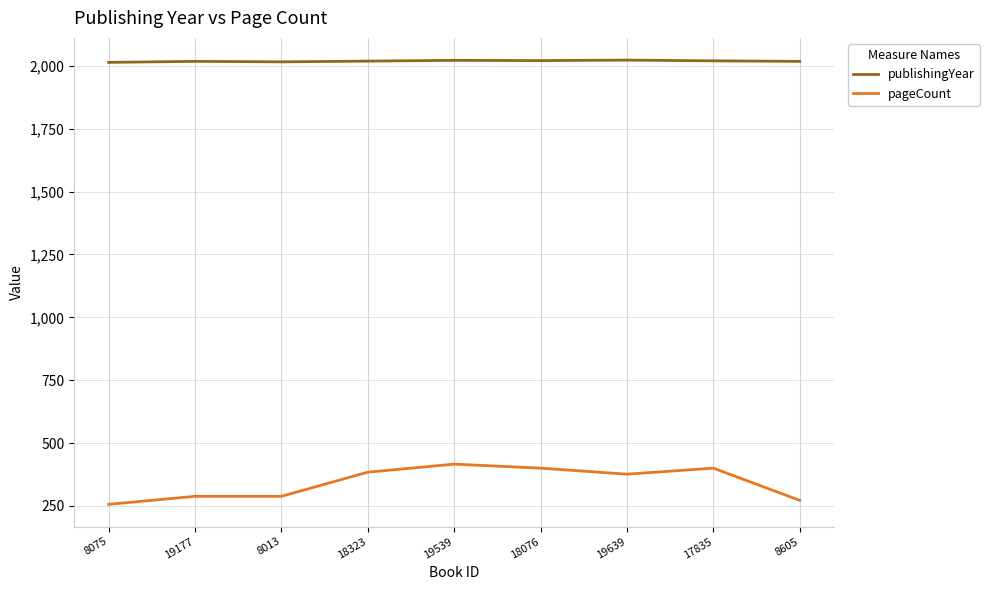

True or false: pageCount has more than 0 interior local peaks.

True